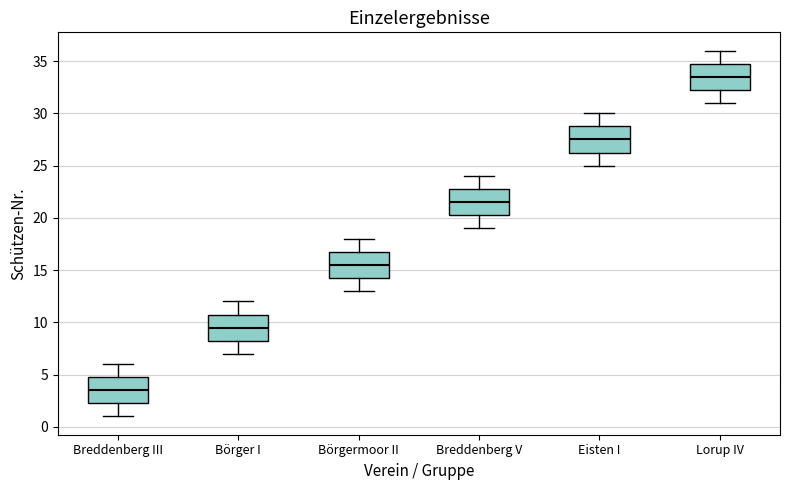

Reading left to right, transcribe this box plot: for each box, give where its median line is, the range the box spans, and where its two whiskers end, as read against the y-axis. The values are not printed on the chart, so give them approximately, as read against the axis.

Breddenberg III: median 3.5, box 2.5 to 5.0, whiskers 1.0 to 6.0
Börger I: median 9.5, box 8.5 to 11.0, whiskers 7.0 to 12.0
Börgermoor II: median 15.5, box 14.5 to 17.0, whiskers 13.0 to 18.0
Breddenberg V: median 21.5, box 20.5 to 23.0, whiskers 19.0 to 24.0
Eisten I: median 27.5, box 26.5 to 29.0, whiskers 25.0 to 30.0
Lorup IV: median 33.5, box 32.5 to 35.0, whiskers 31.0 to 36.0